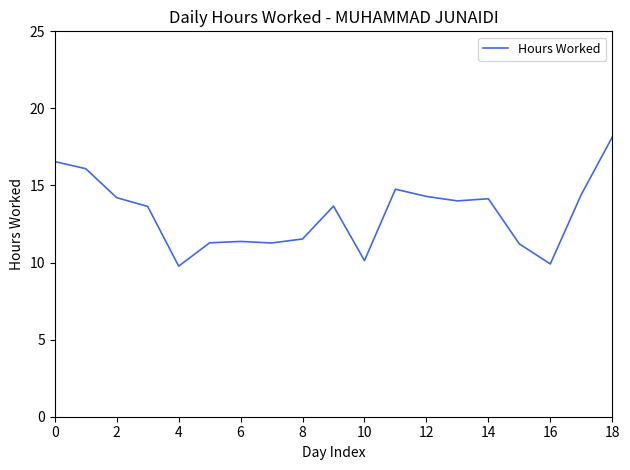

What is the smallest value displayed?

9.8